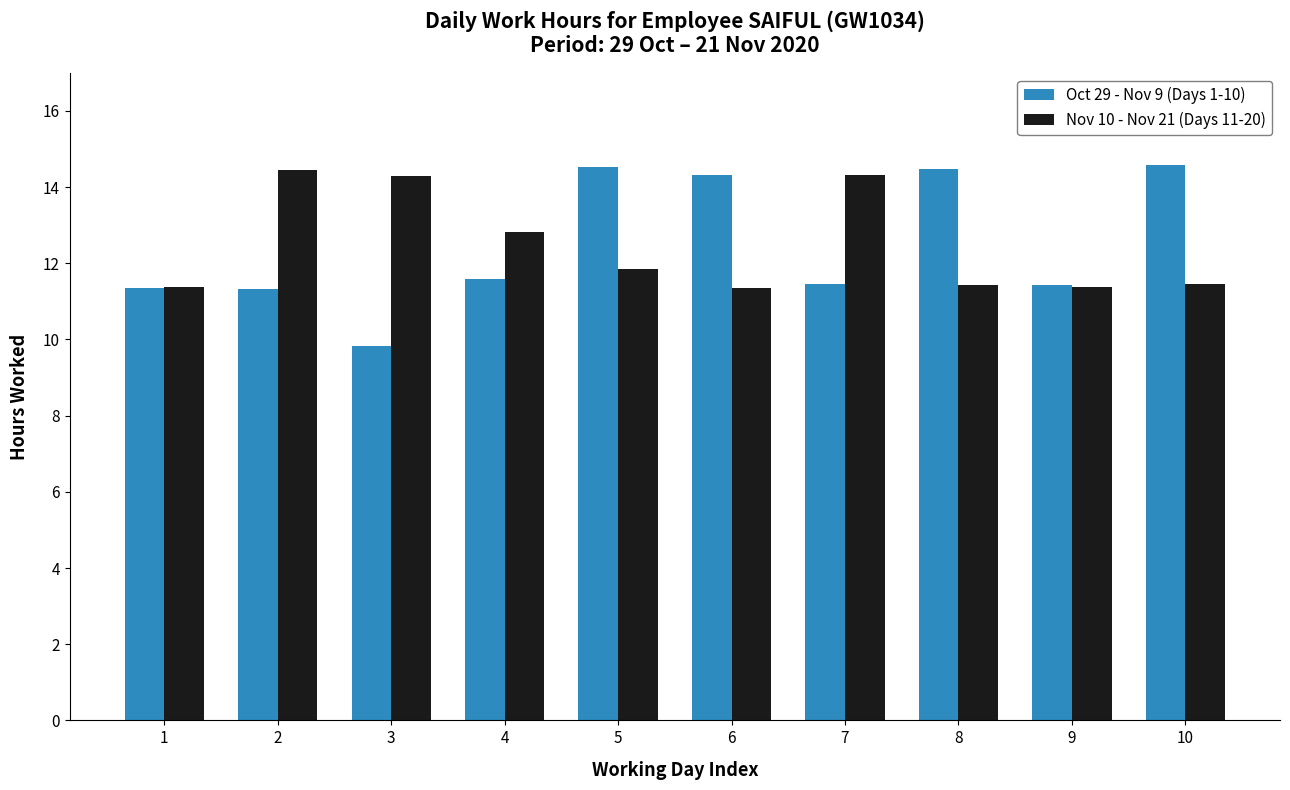

Is it true that Oct 29 - Nov 9 (Days 1-10) equals 11.4 at 9?

True